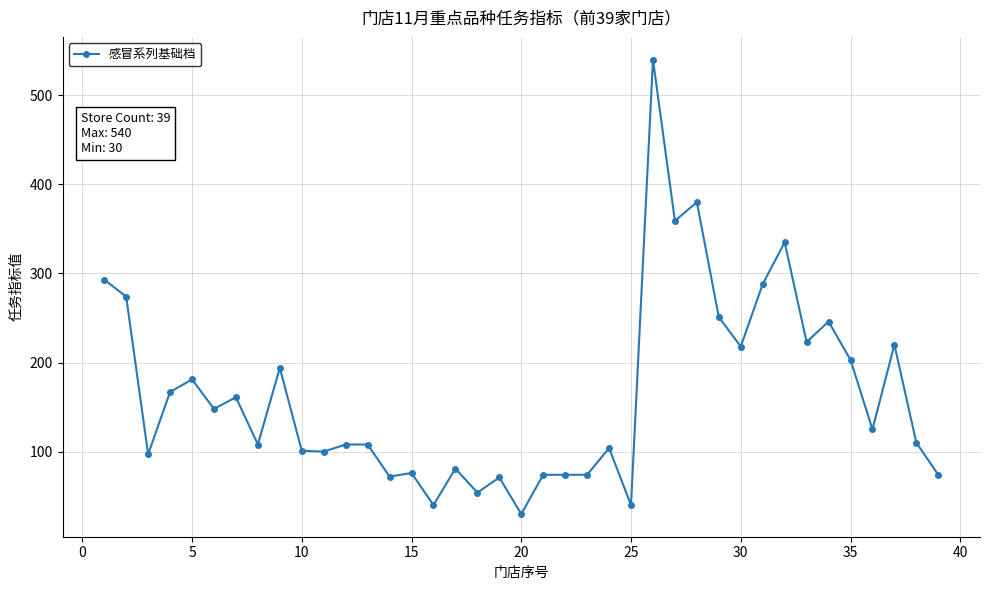

True or false: the data has more than 0 interior local peaks.

True